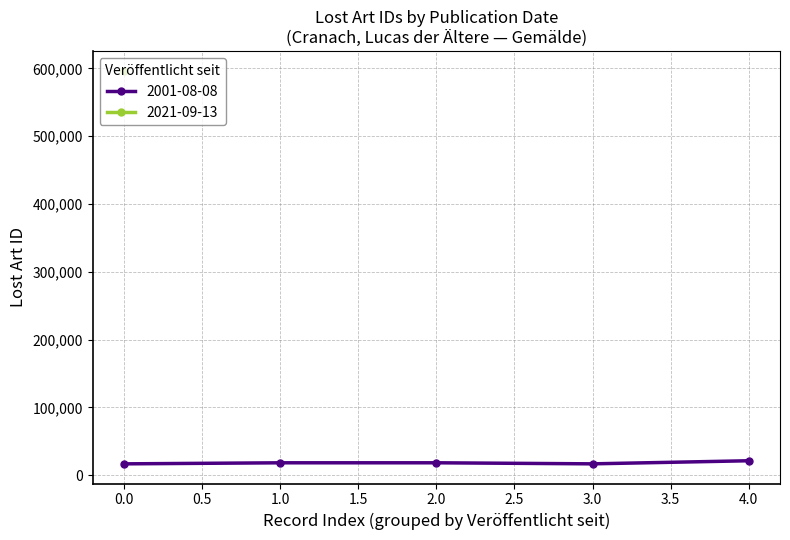

What is the lowest value of the 2001-08-08 series?

16811